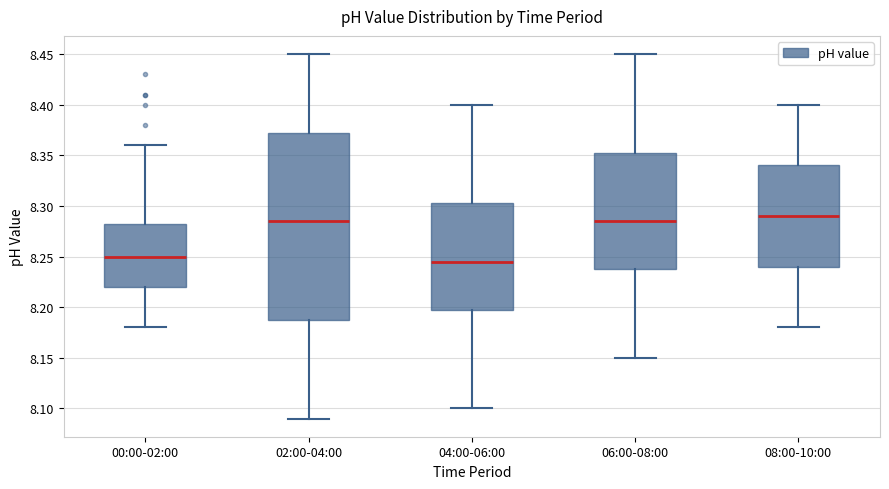

Reading left to right, read every box against the y-axis: the position of its median line, the range the box covers, and the ends of its whiskers. The values are not printed on the chart, so give them approximately, as read against the axis.

00:00-02:00: median 8.250, box 8.220 to 8.285, whiskers 8.180 to 8.360
02:00-04:00: median 8.285, box 8.190 to 8.375, whiskers 8.090 to 8.450
04:00-06:00: median 8.245, box 8.200 to 8.305, whiskers 8.100 to 8.400
06:00-08:00: median 8.285, box 8.240 to 8.355, whiskers 8.150 to 8.450
08:00-10:00: median 8.290, box 8.240 to 8.340, whiskers 8.180 to 8.400